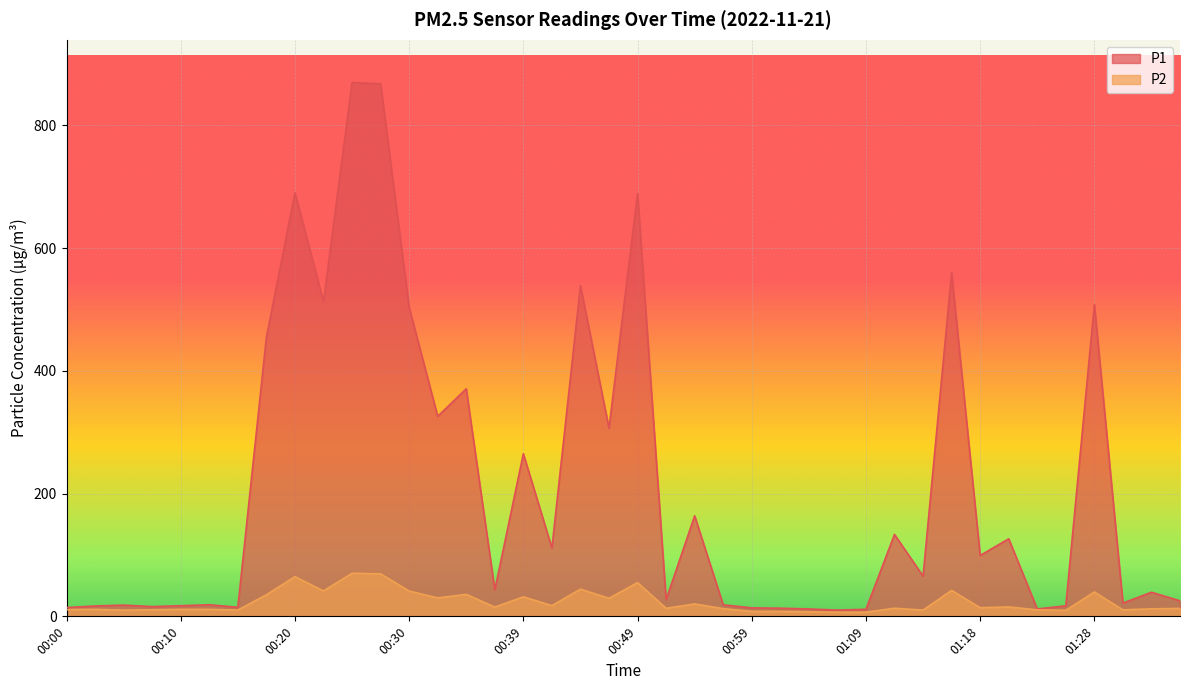

What is the difference between the highest and lowest values at 00:56?

6.2